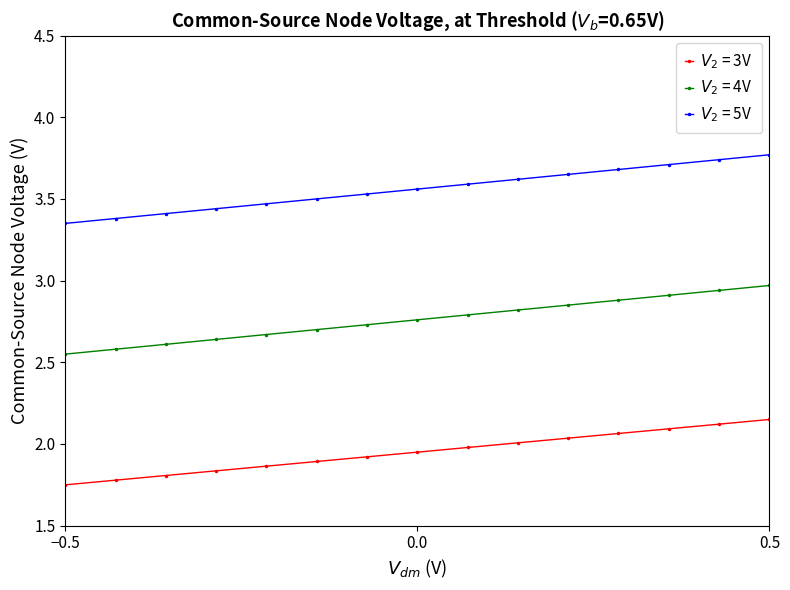

Reading left to right, list all the values displayed in this chart.

V_2 = 3V: 1.8	1.8	1.8	1.8	1.9	1.9	1.9	1.9	2.0	2.0	2.0	2.1	2.1	2.1	2.1
V_2 = 4V: 2.5	2.6	2.6	2.6	2.7	2.7	2.7	2.8	2.8	2.8	2.9	2.9	2.9	2.9	3.0
V_2 = 5V: 3.4	3.4	3.4	3.4	3.5	3.5	3.5	3.6	3.6	3.6	3.6	3.7	3.7	3.7	3.8